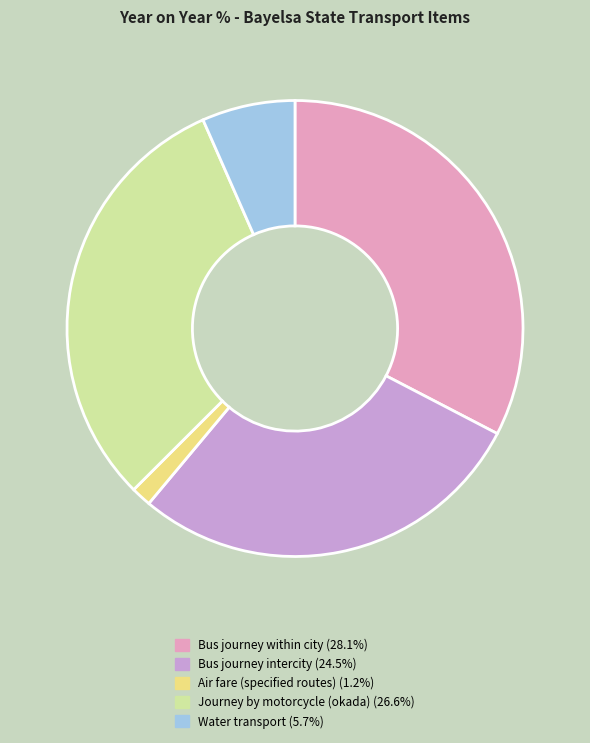

Rank the categories by value from lowest to highest.

Air fare (specified routes), Water transport, Bus journey intercity, Journey by motorcycle (okada), Bus journey within city